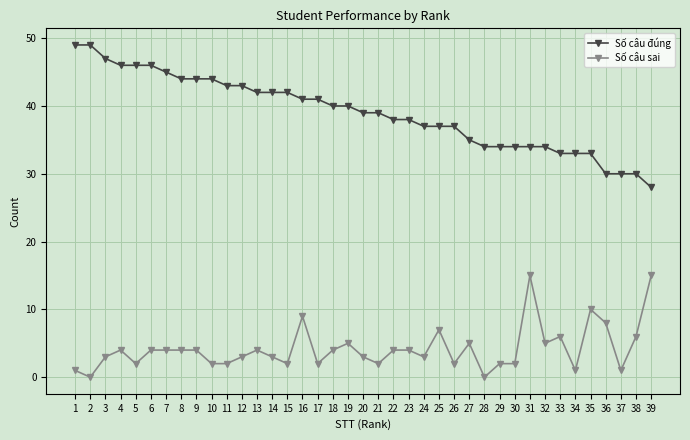

True or false: Số câu sai has more than 2 points higher than both neighbors.

True